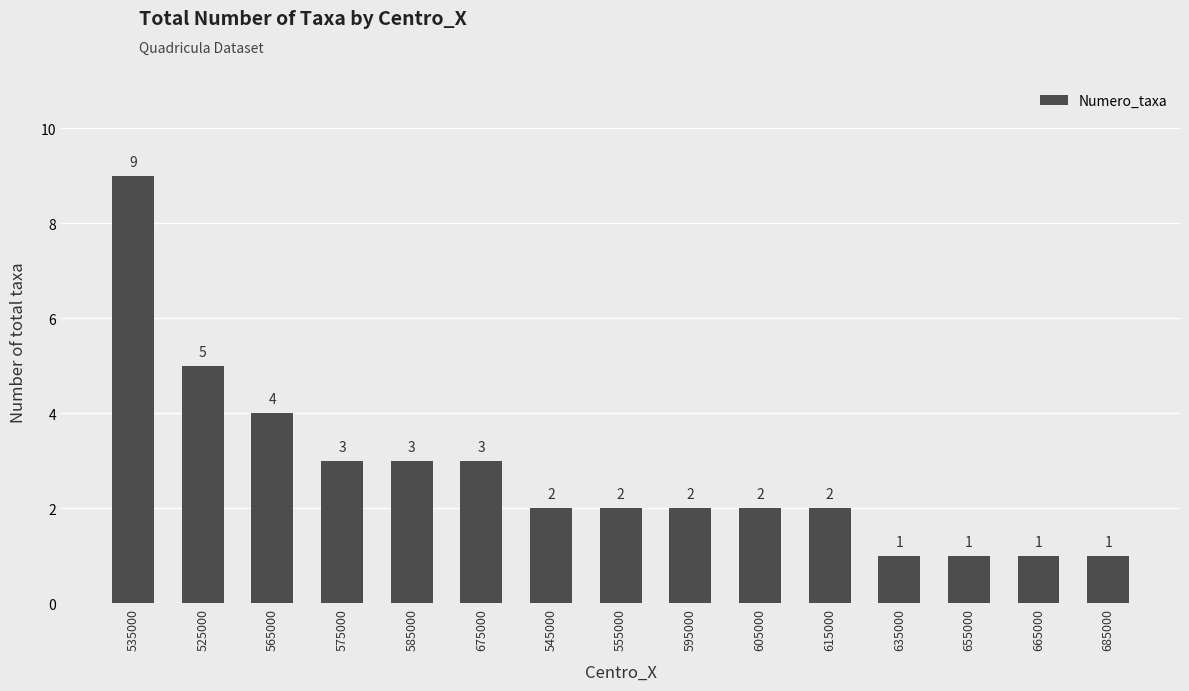

The value at 655000 is 1. True or false?

True